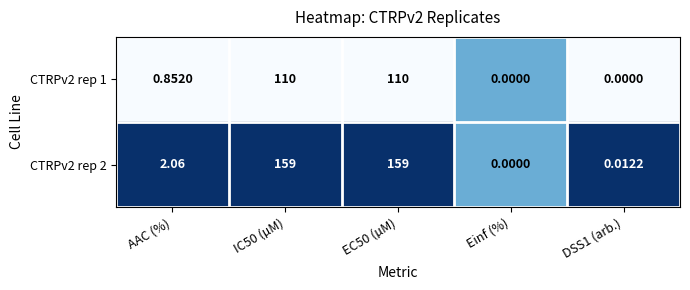

Which series has the widest spread of values?

CTRPv2 rep 2